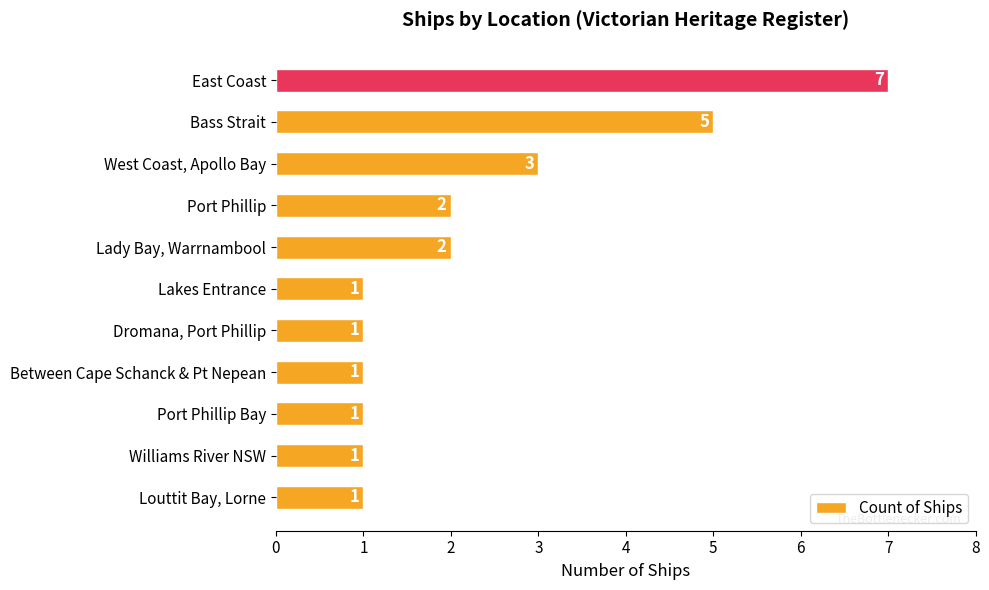

What is the average value?

2